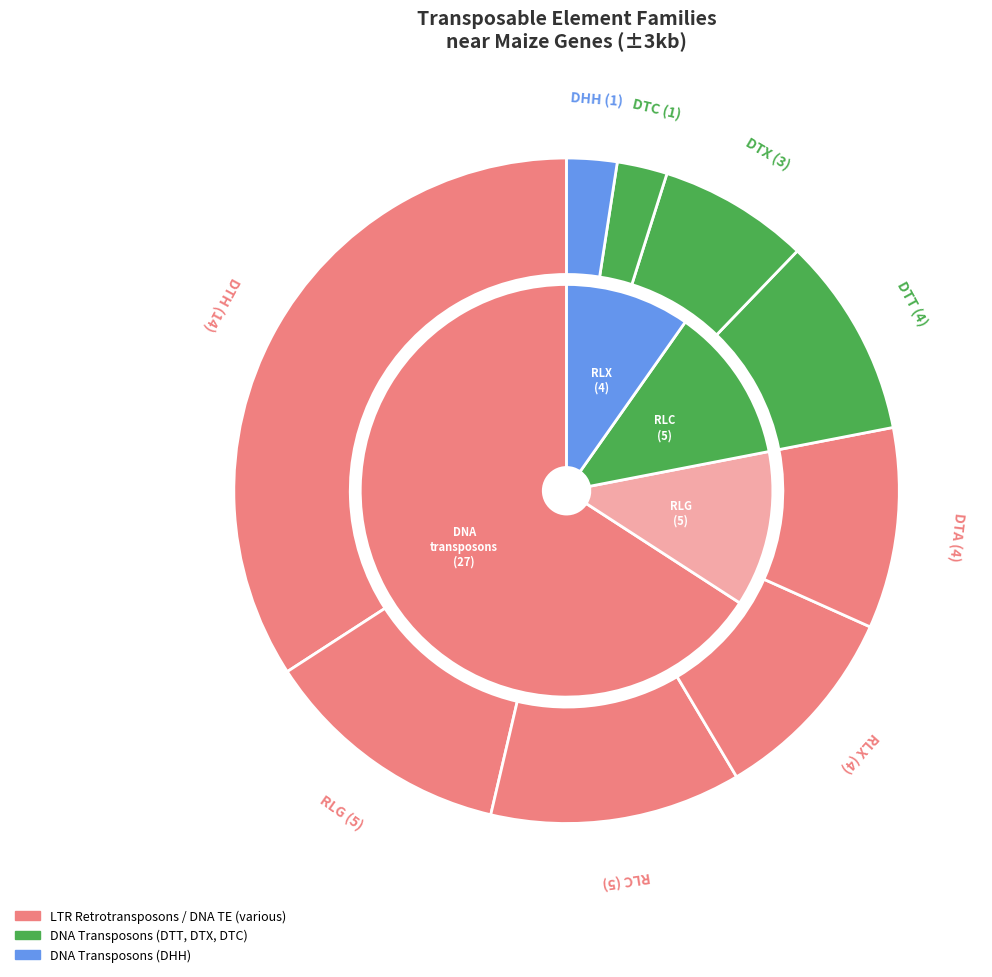

Does DTC account for over 50% of the chart?

No